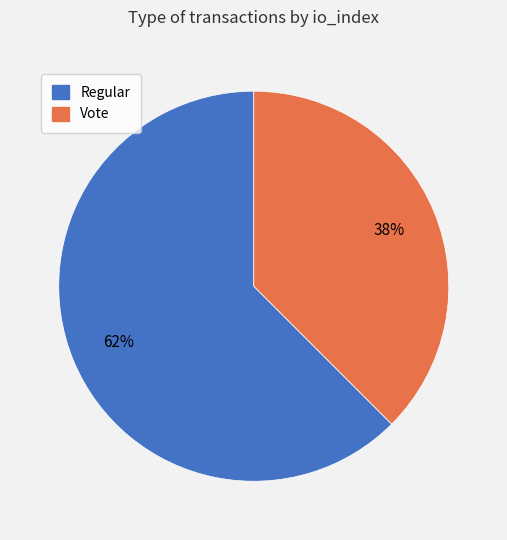

Combined, do Vote and Regular account for over 50%?

Yes